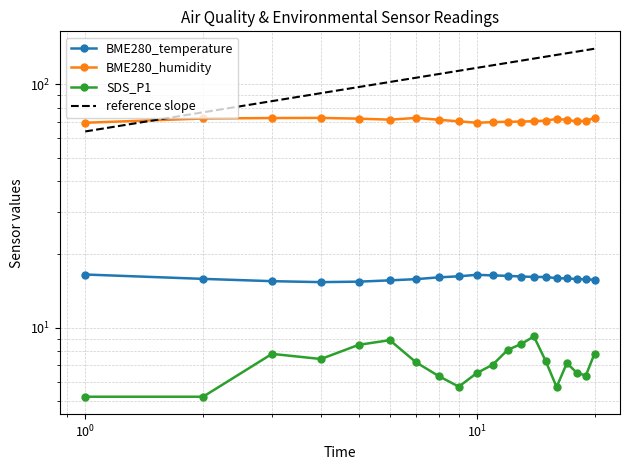

How many series are shown in this chart?

3